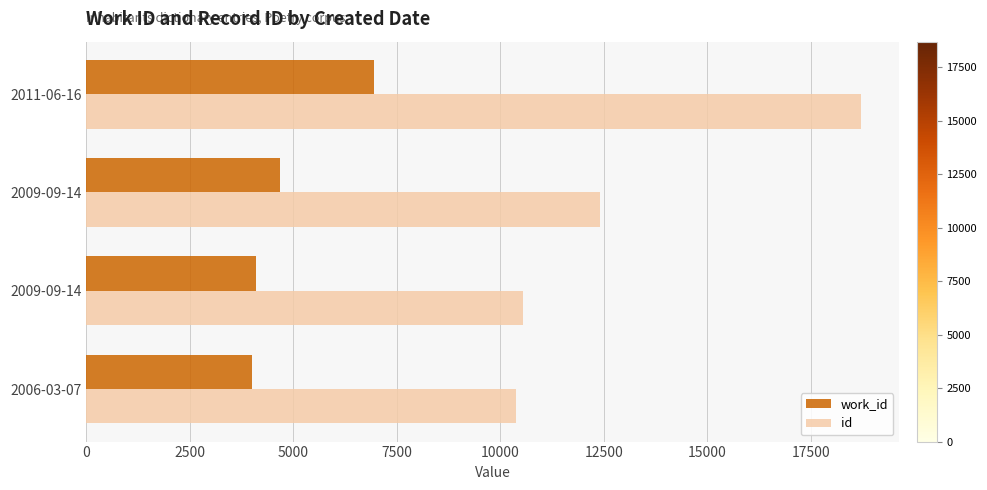

How many distinct data groups are displayed?

2